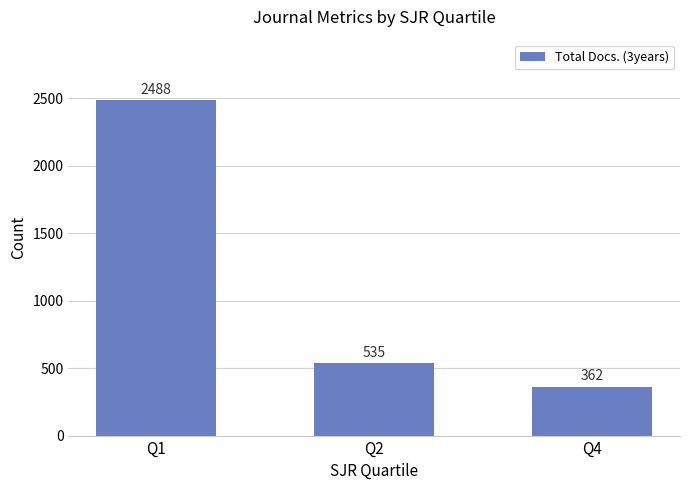

What is the change in value from Q2 to Q4?

-173